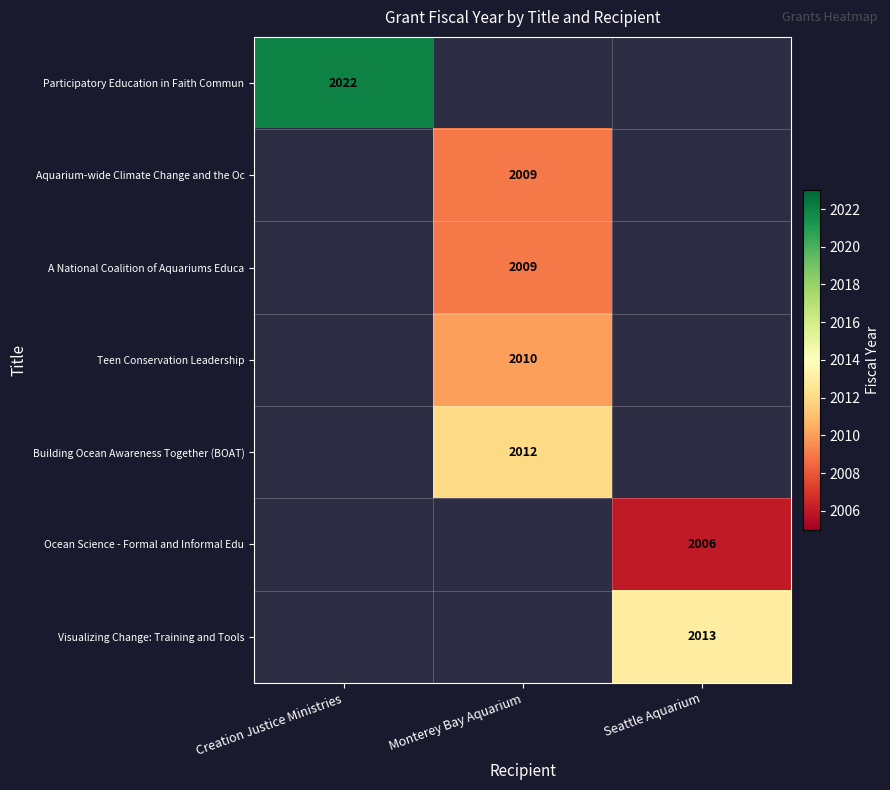

Is it true that Aquarium-wide Climate Change and the Oc equals 1359 at Monterey Bay Aquarium?

False